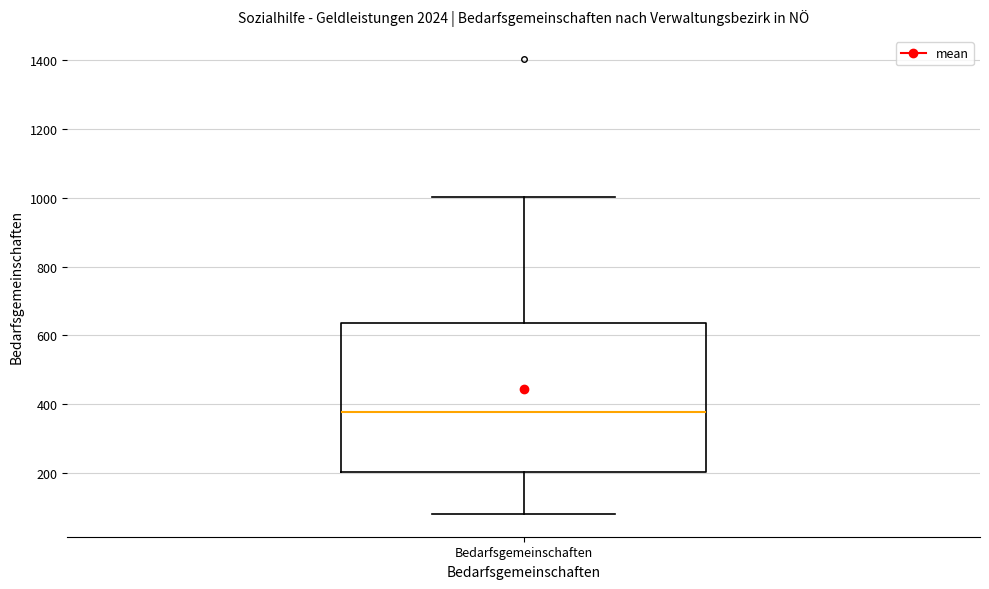

Transcribe this box plot: give where the median line is, the range the box spans, and where the two whiskers end, as read against the y-axis. The values are not printed on the chart, so give them approximately, as read against the axis.

median 380, box 200 to 640, whiskers 80 to 1000